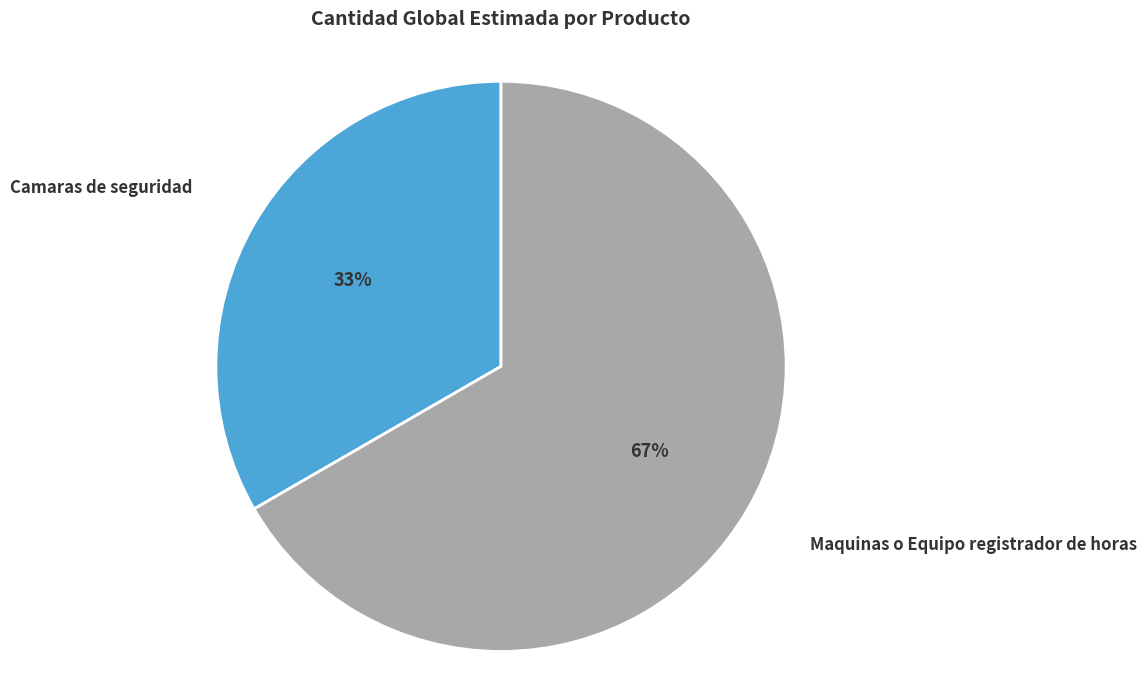

Do Camaras de seguridad and Maquinas o Equipo registrador de horas together represent more than half of the pie?

Yes